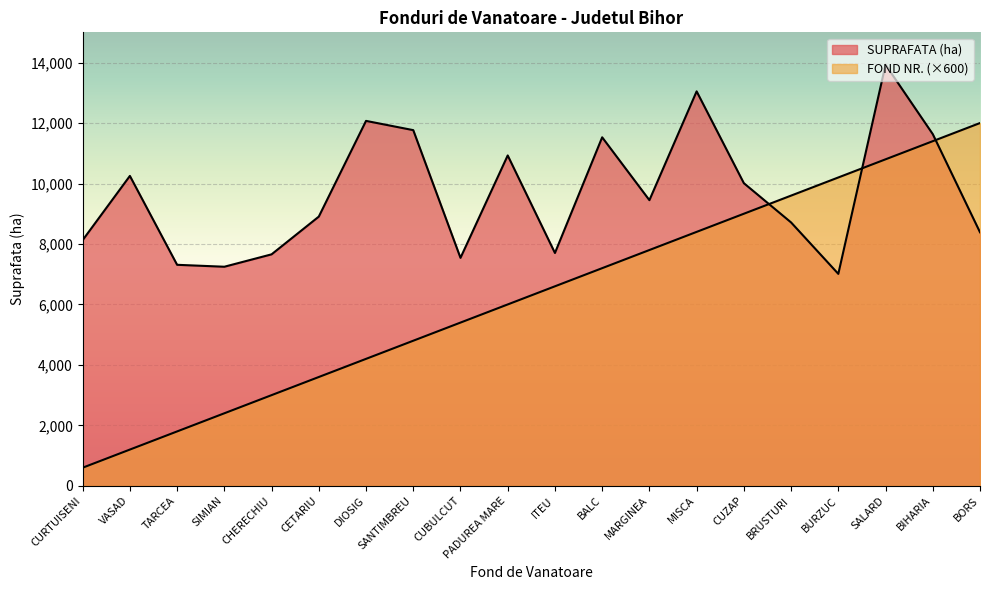

Reading left to right, extract all data points from this chart.

SUPRAFATA (ha): CURTUISENI=8127	VASAD=10251	TARCEA=7311	SIMIAN=7247	CHERECHIU=7657	CETARIU=8905	DIOSIG=12071	SANTIMBREU=11765	CUBULCUT=7541	PADUREA MARE=10928	ITEU=7702	BALC=11528	MARGINEA=9449	MISCA=13048	CUZAP=10011	BRUSTURI=8712	BURZUC=7011	SALARD=13929	BIHARIA=11633	BORS=8387
FOND NR.: CURTUISENI=600	VASAD=1200	TARCEA=1800	SIMIAN=2400	CHERECHIU=3000	CETARIU=3600	DIOSIG=4200	SANTIMBREU=4800	CUBULCUT=5400	PADUREA MARE=6000	ITEU=6600	BALC=7200	MARGINEA=7800	MISCA=8400	CUZAP=9000	BRUSTURI=9600	BURZUC=10200	SALARD=10800	BIHARIA=11400	BORS=12000